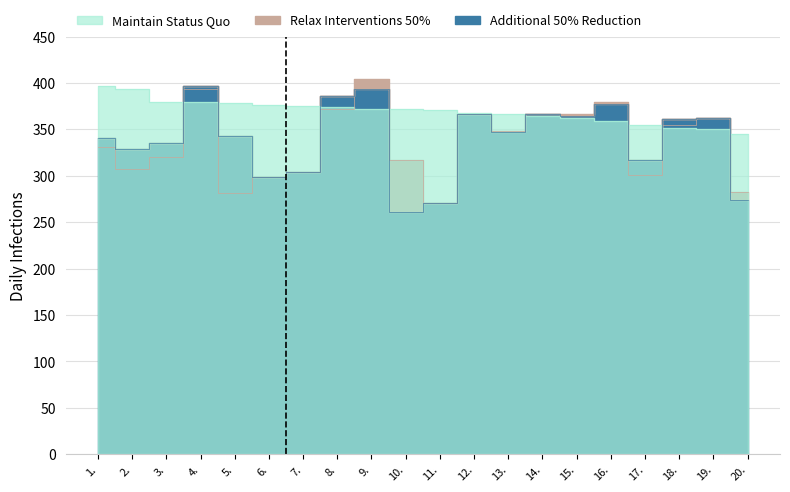

Rank the categories by Additional 50% Reduction value from highest to lowest.

4., 9., 8., 16., 12., 14., 15., 19., 18., 13., 5., 1., 3., 2., 17., 7., 6., 20., 11., 10.